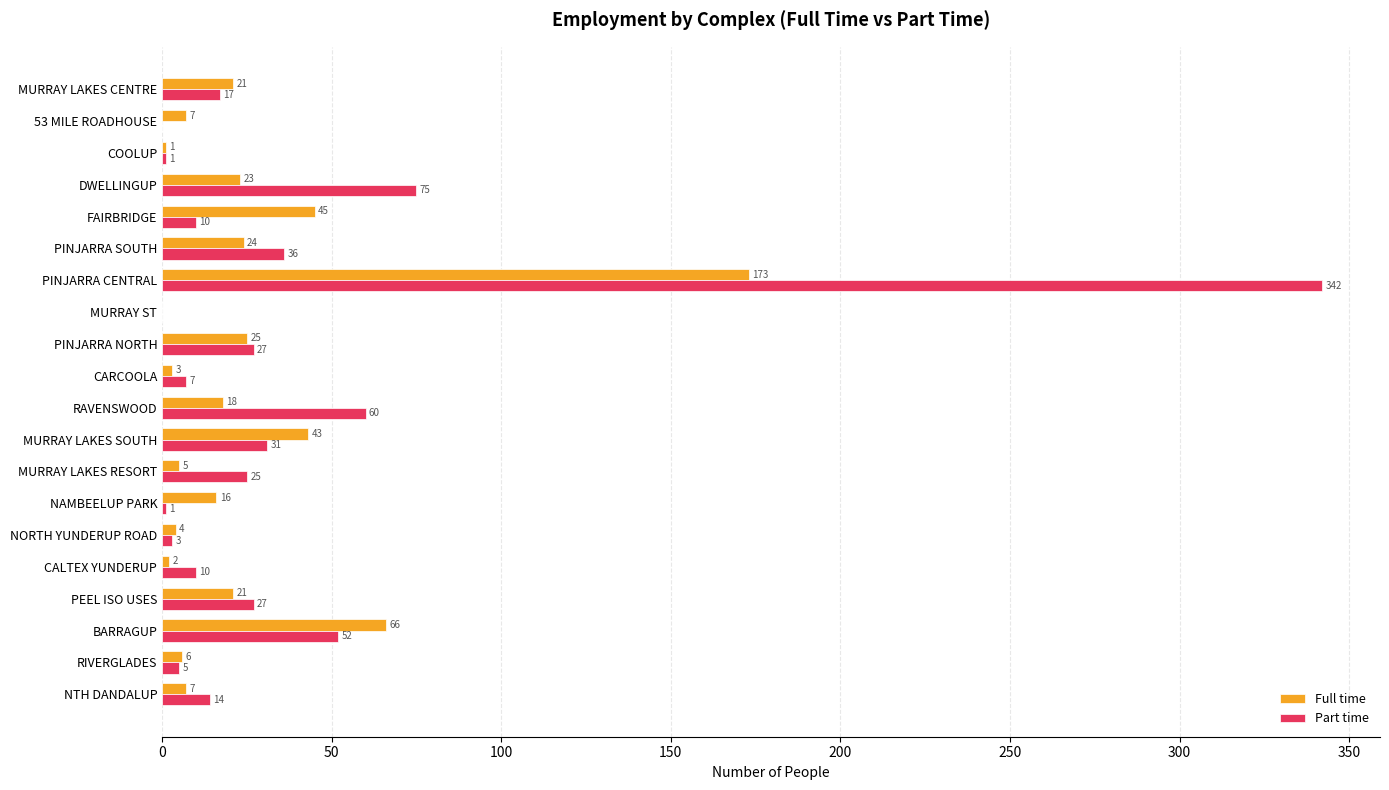

What is the total value across all series at NAMBEELUP PARK?

17